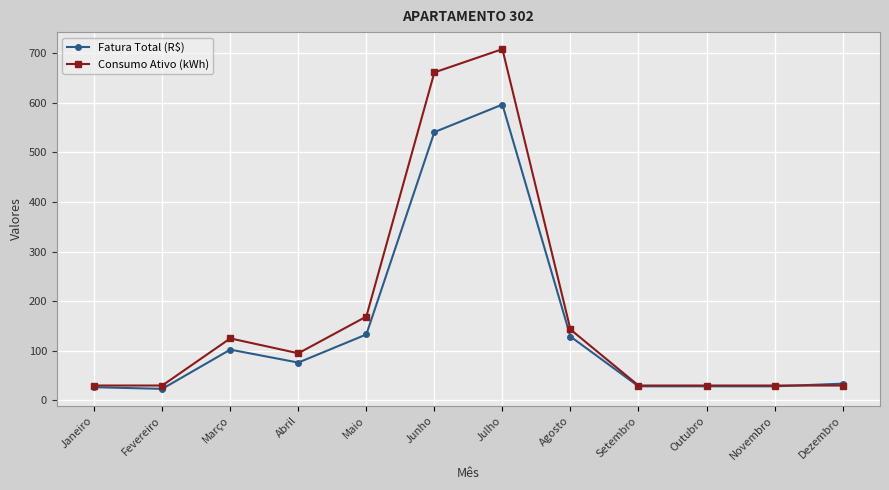

What is the approximate value of Fatura Total (R$) at Novembro?

28.4